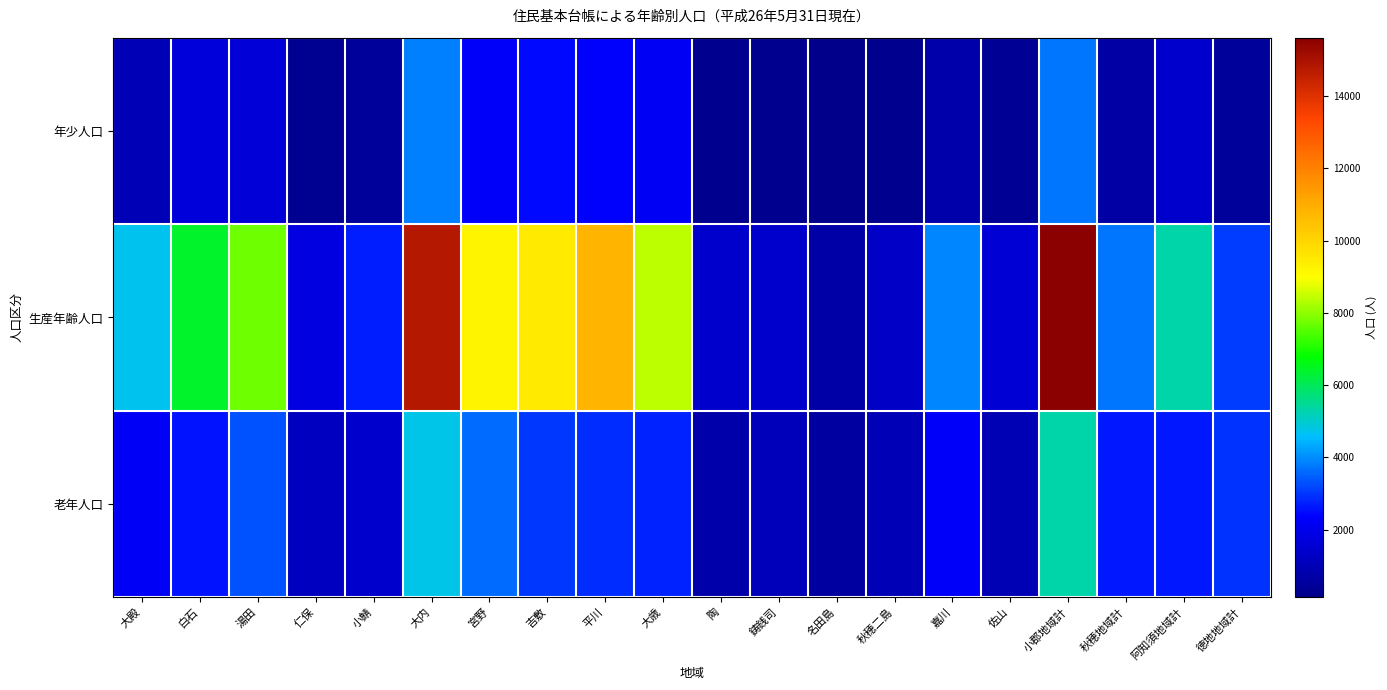

List the series in order of their peak value, lowest first.

年少人口, 老年人口, 生産年齢人口